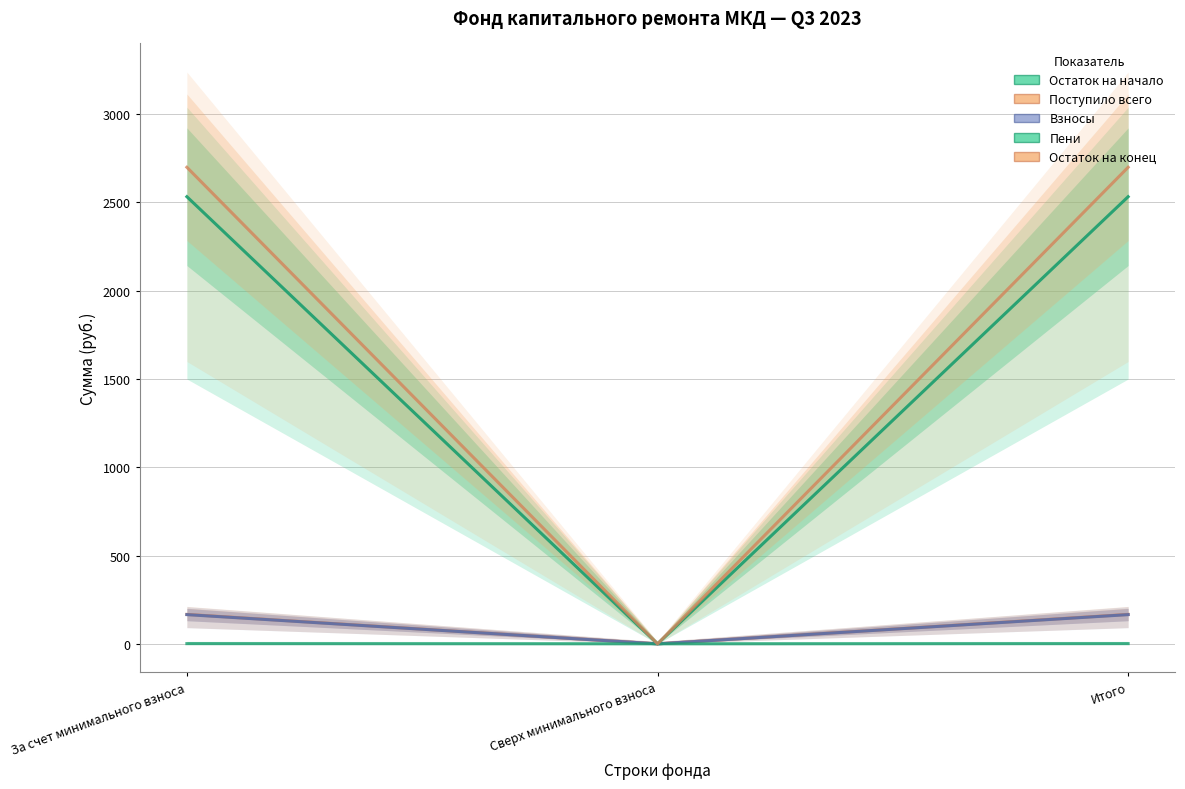

Where does the Остаток на конец series first go above 2699?

За счет минимального взноса